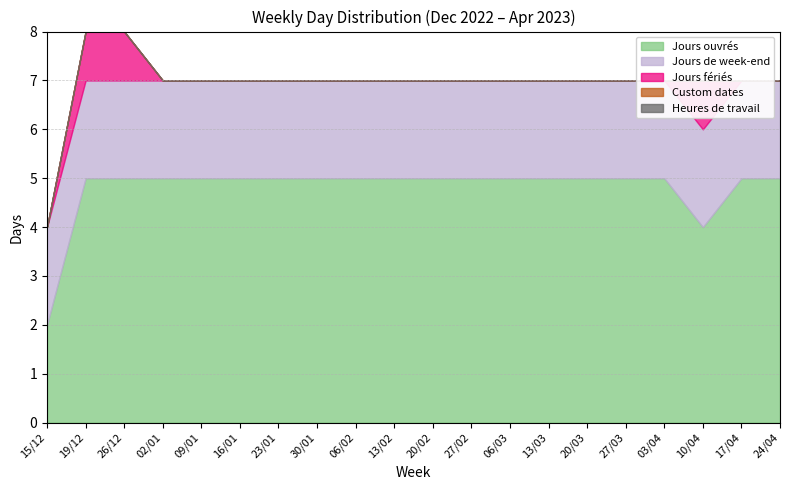

The Jours ouvrés series shows 3 at 13/03. True or false?

False